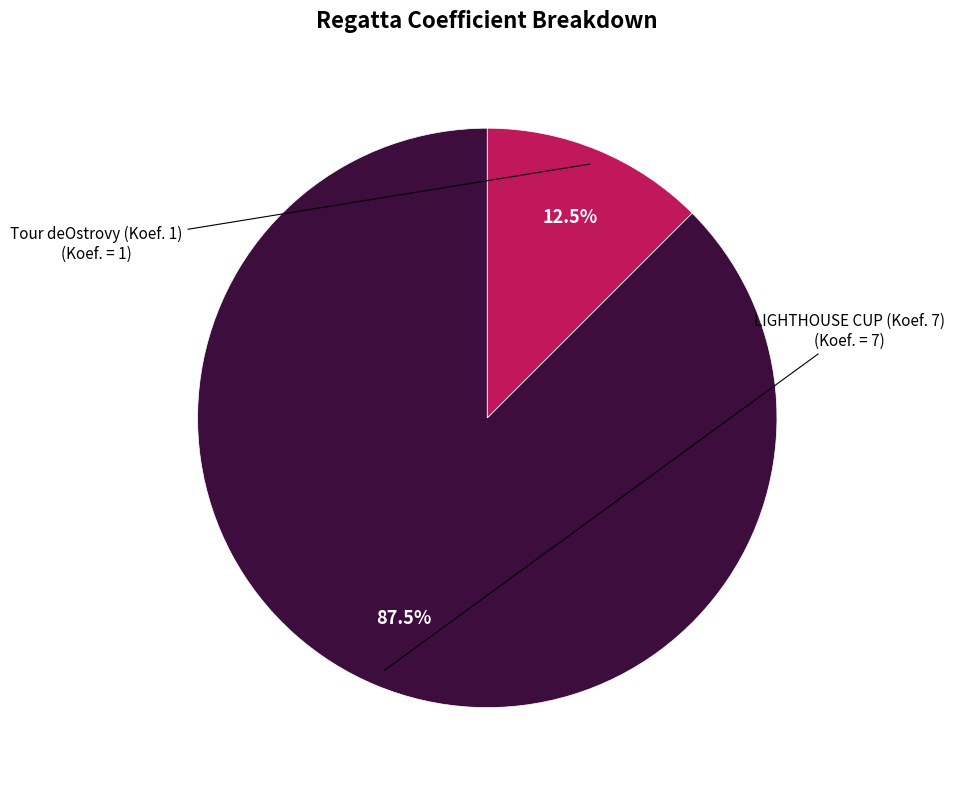

How many slices are in this pie chart?

2